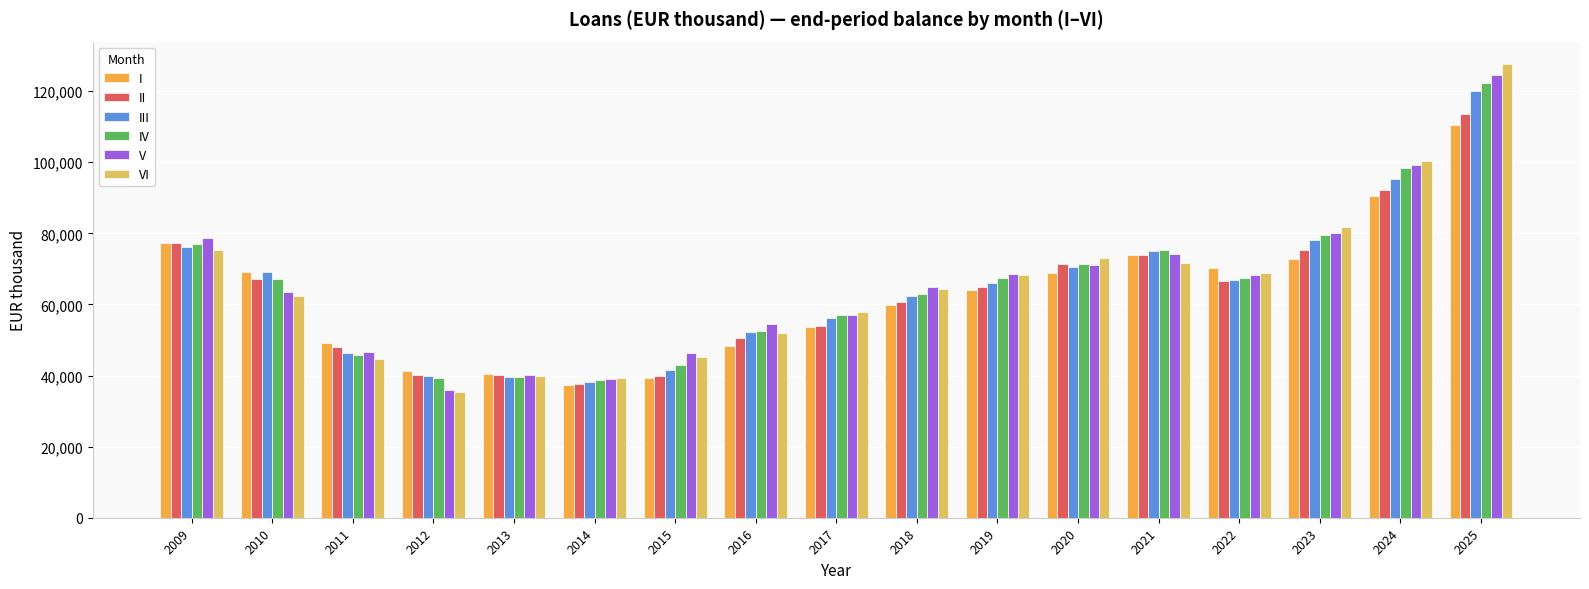

How many groups of bars are there?

17